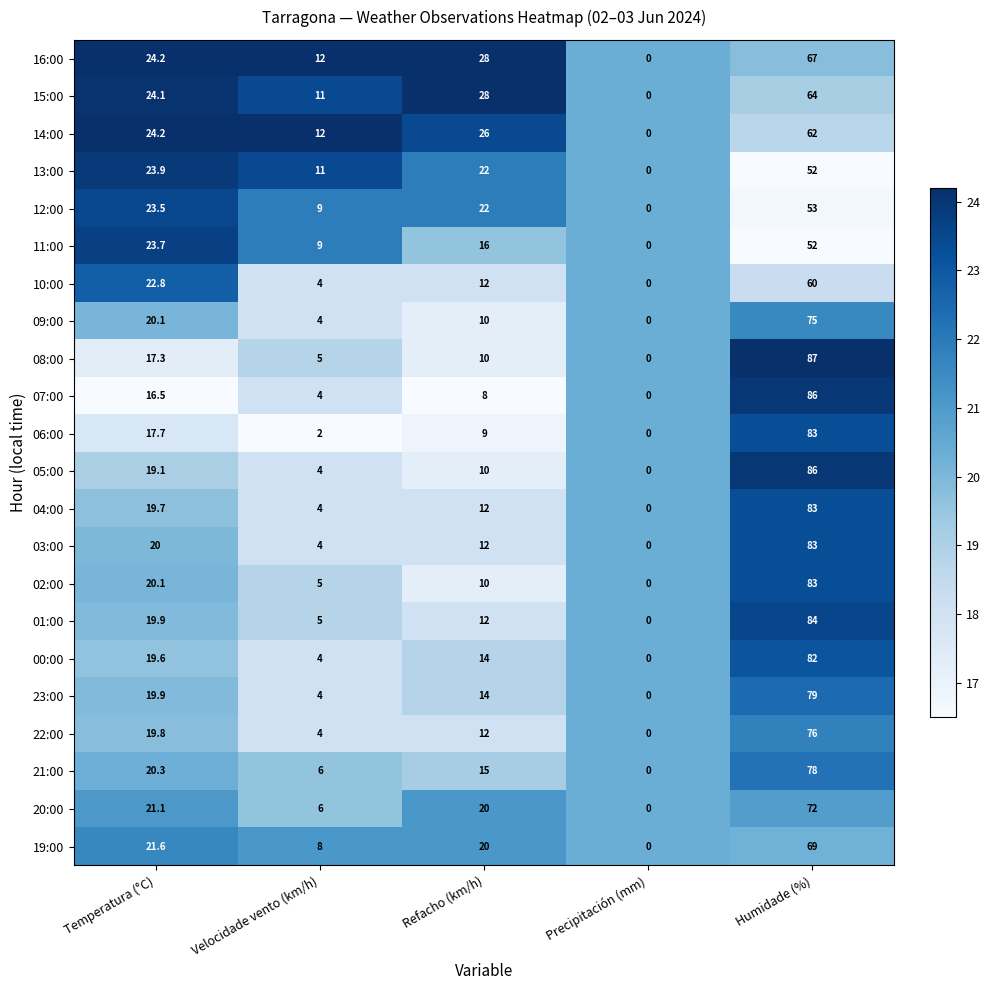

What is the average value of the 13:00 series?

21.8